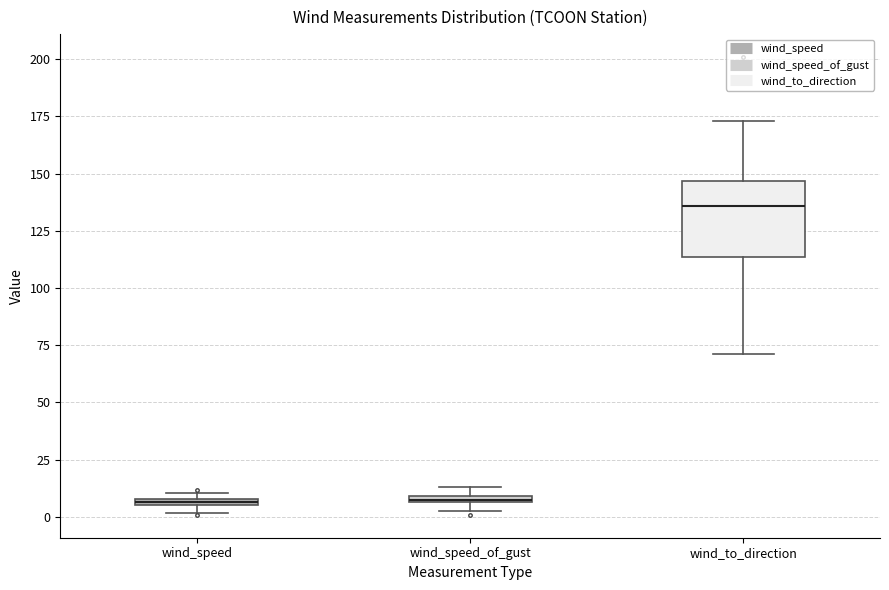

Which box's median line is the highest?

wind_to_direction